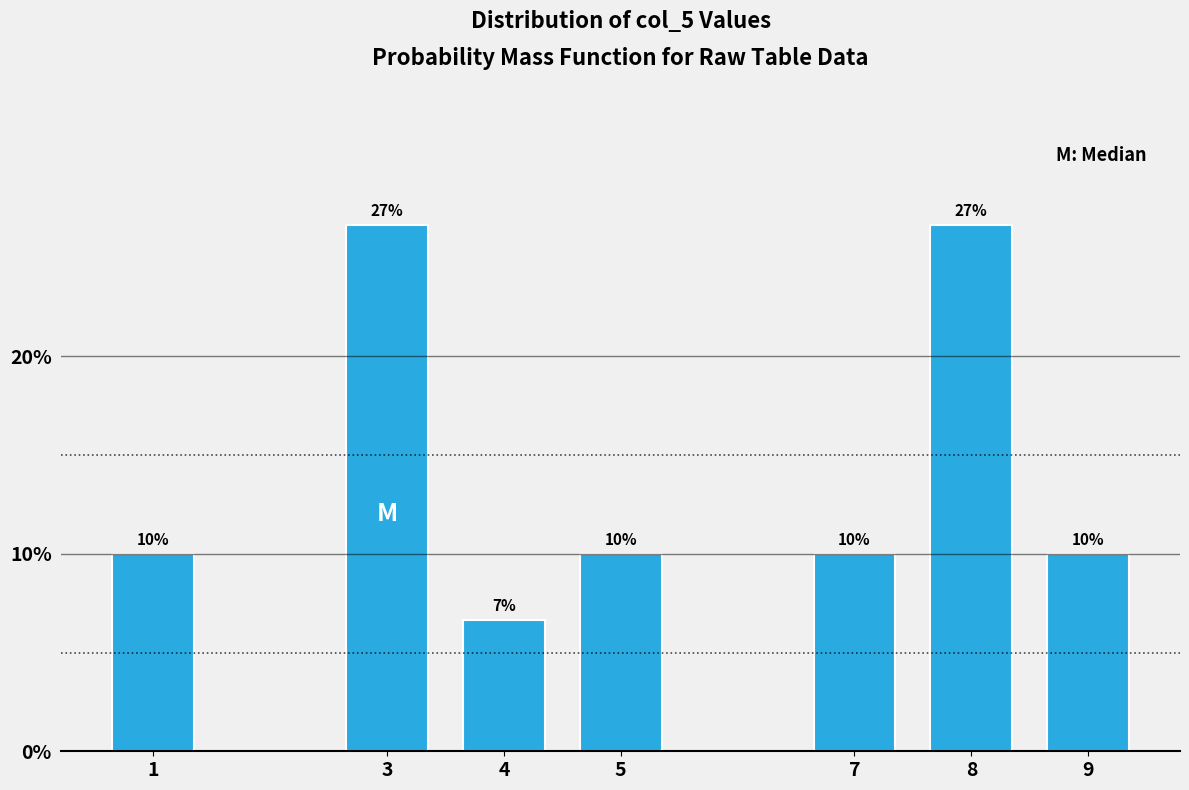

Approximately how many times larger is the value at 5 compared to 3?

0.4